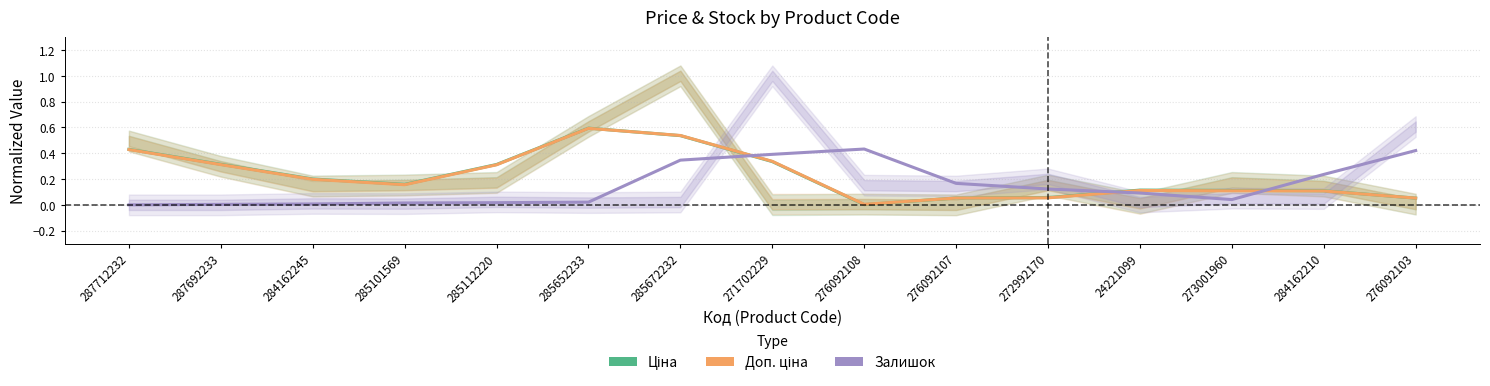

How many intersections are there between Доп. ціна and Залишок?

3